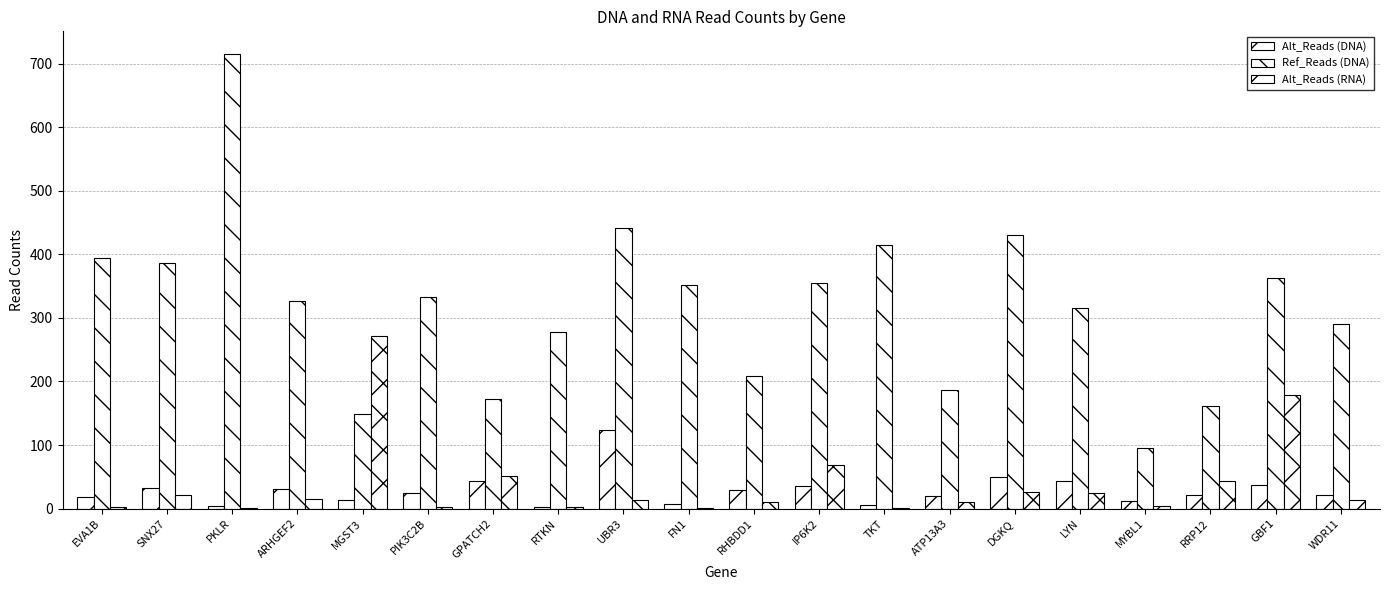

How many data points does each series have?

20